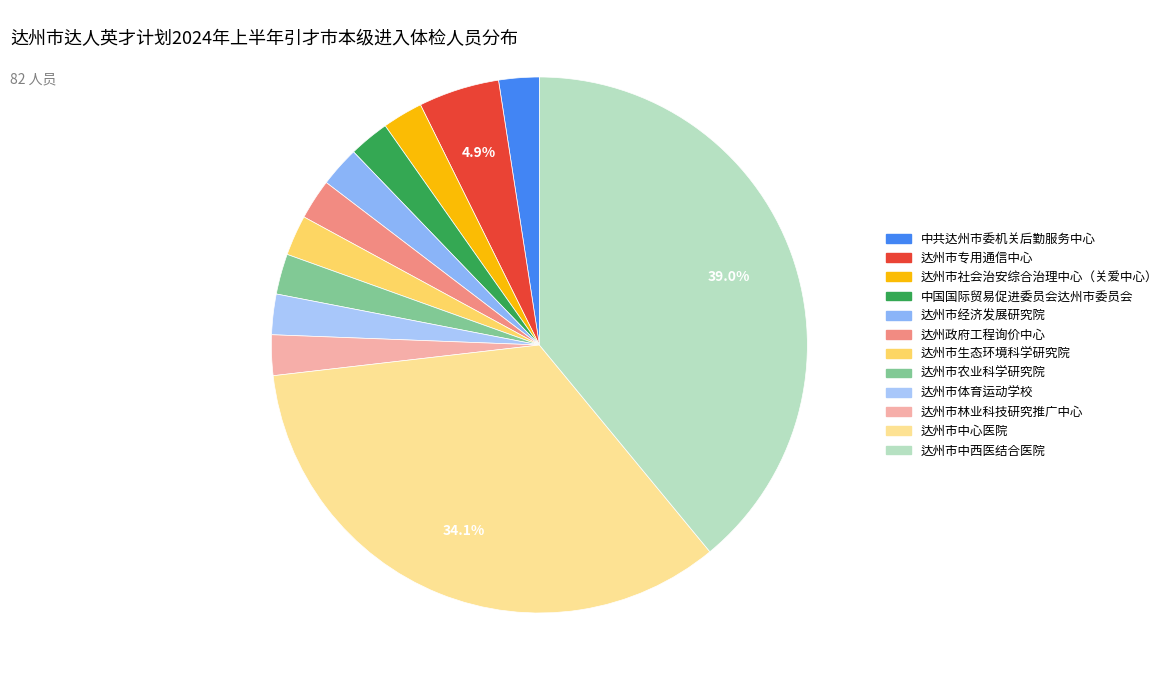

Is 达州市生态环境科学研究院 the majority of the pie?

No